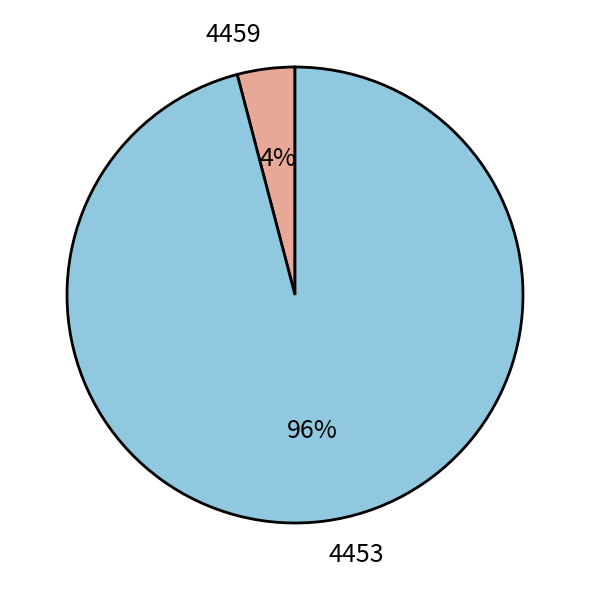

True or false: 4459 accounts for 4% of the total.

True